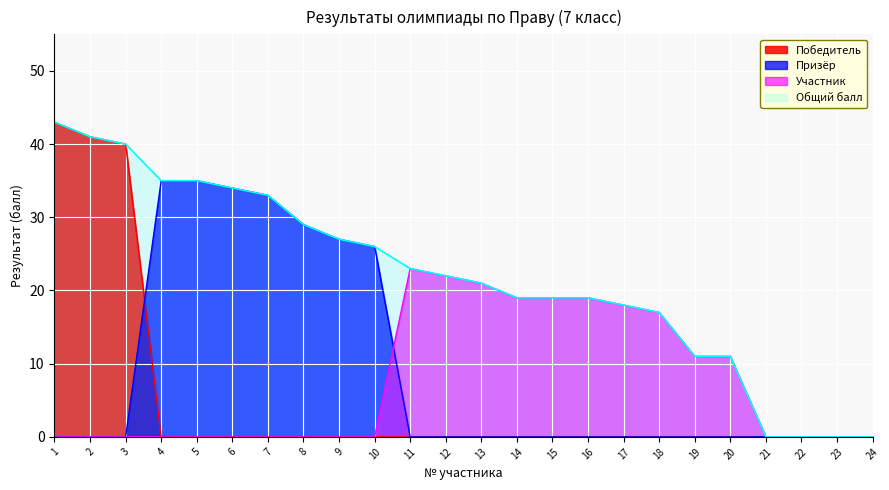

True or false: there are more than 0 points higher than both neighbors.

False